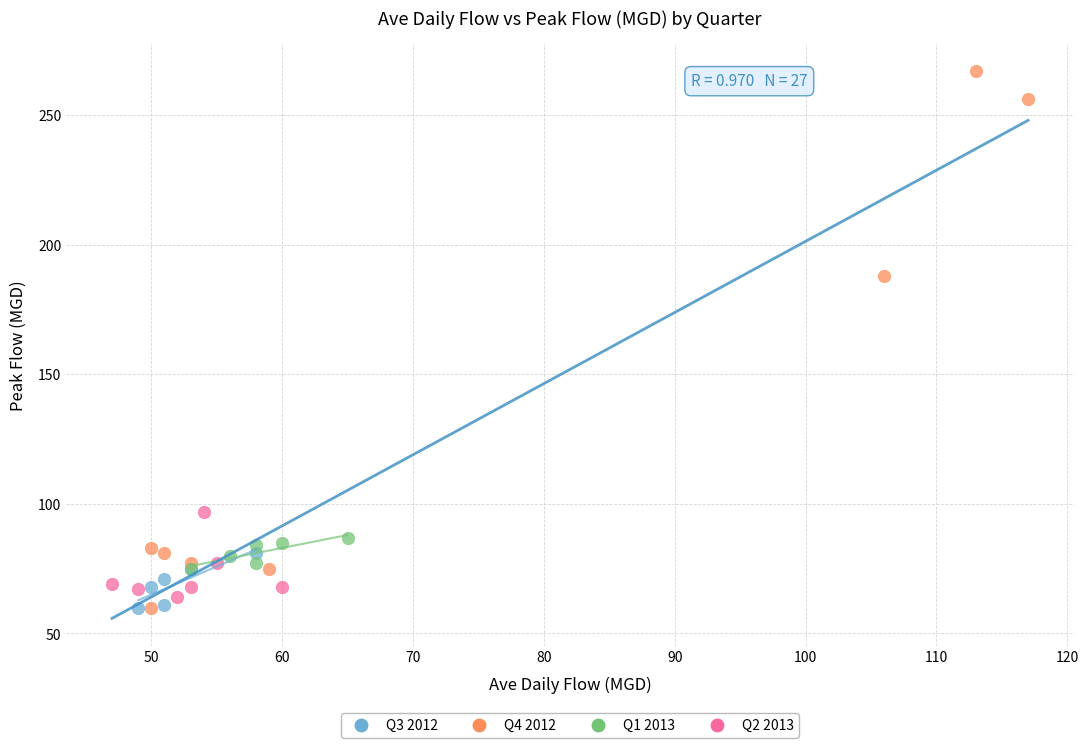

What are all the series names shown in the legend?

Q3 2012, Q4 2012, Q1 2013, Q2 2013